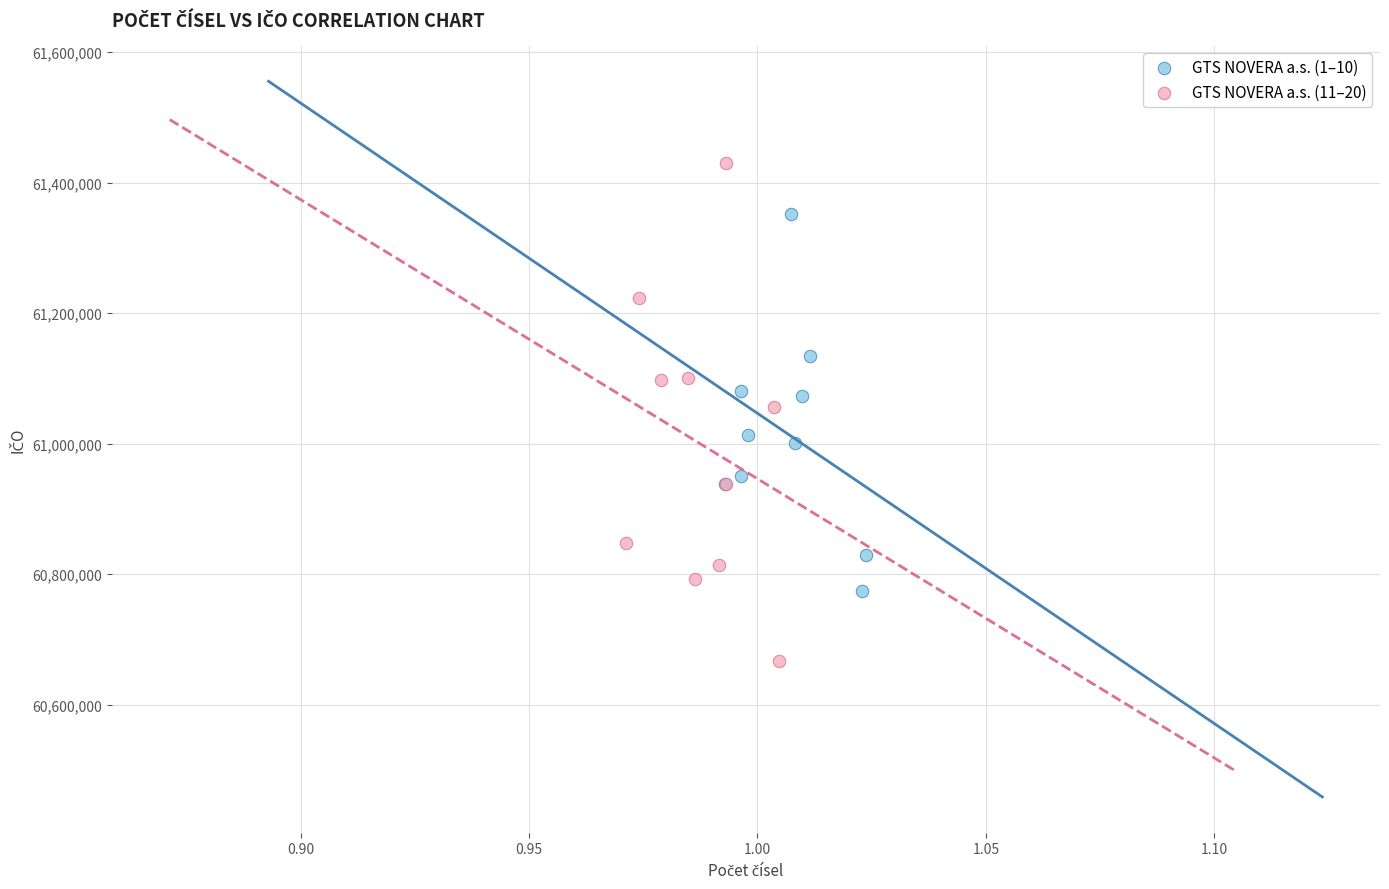

Which series reaches the minimum Y coordinate?

GTS NOVERA a.s. (11–20)